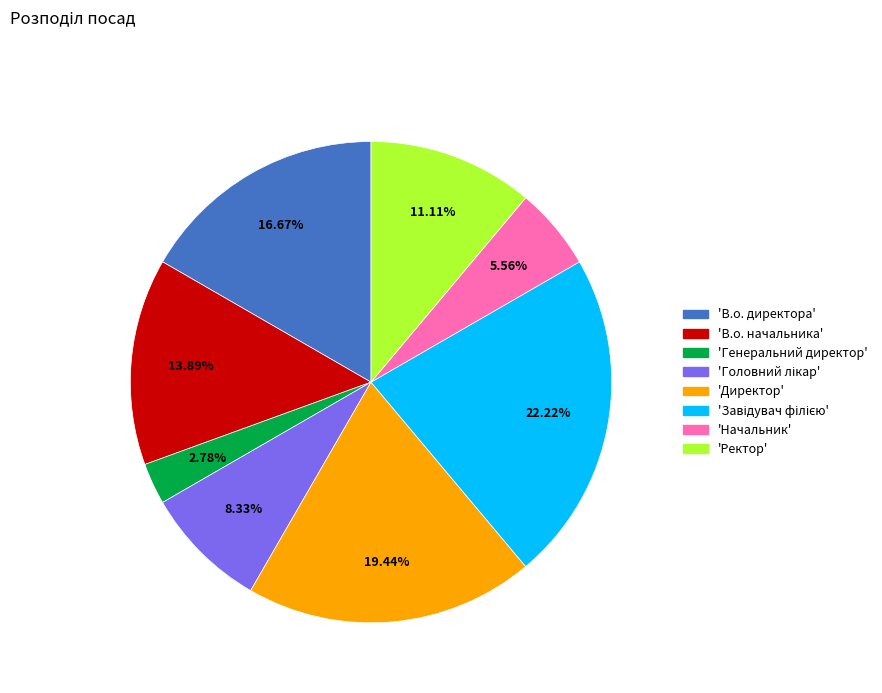

Is there a majority slice in this chart?

No